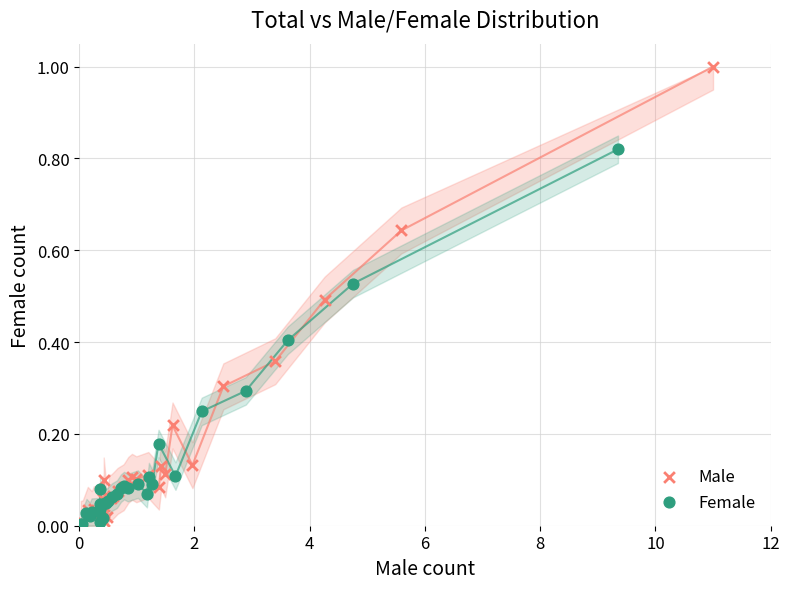

Which series has the widest spread of Y values?

Male